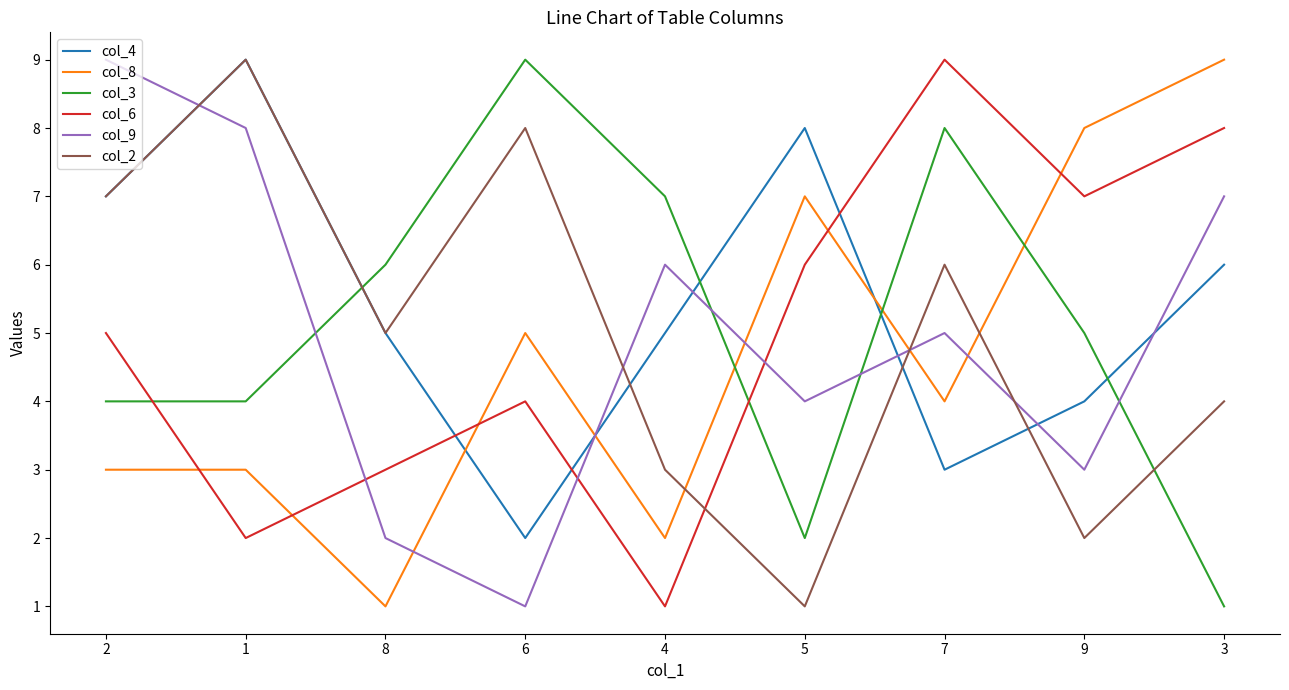

True or false: col_6 has more than 2 interior local peaks.

False